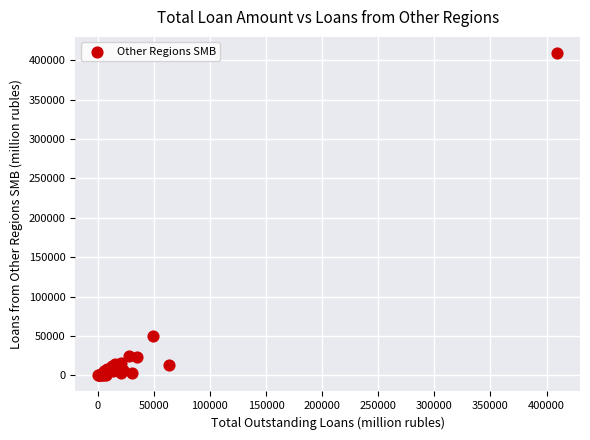

What Y value in the scatter plot is closest to 204578?

49400